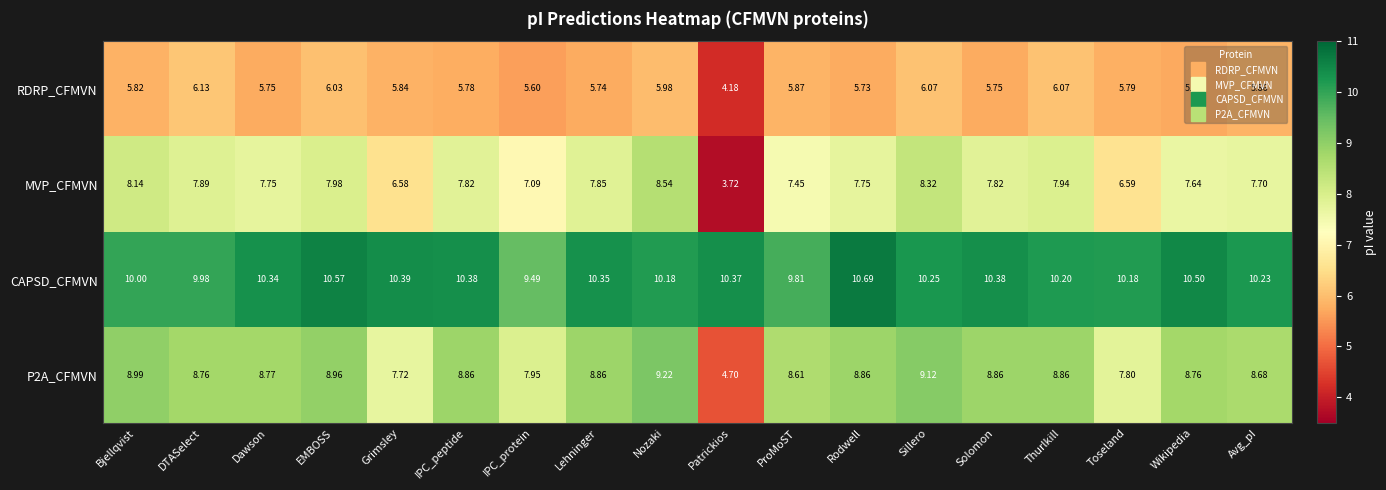

Is the value of MVP_CFMVN at Lehninger greater than the value of RDRP_CFMVN at ProMoST?

Yes